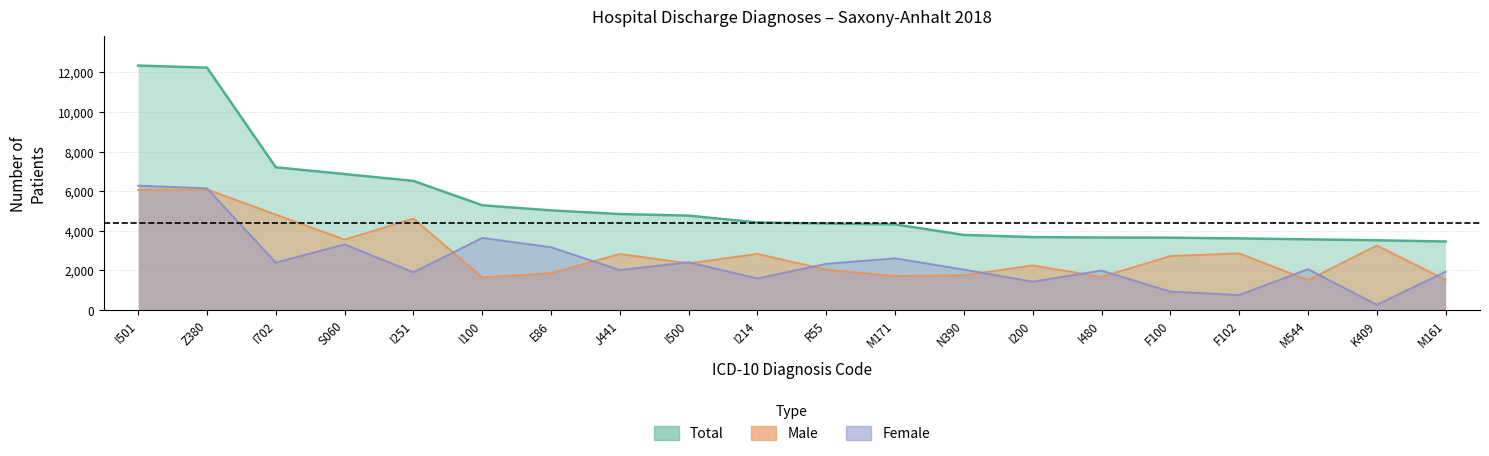

Which series has the largest total across all categories?

Total (line)